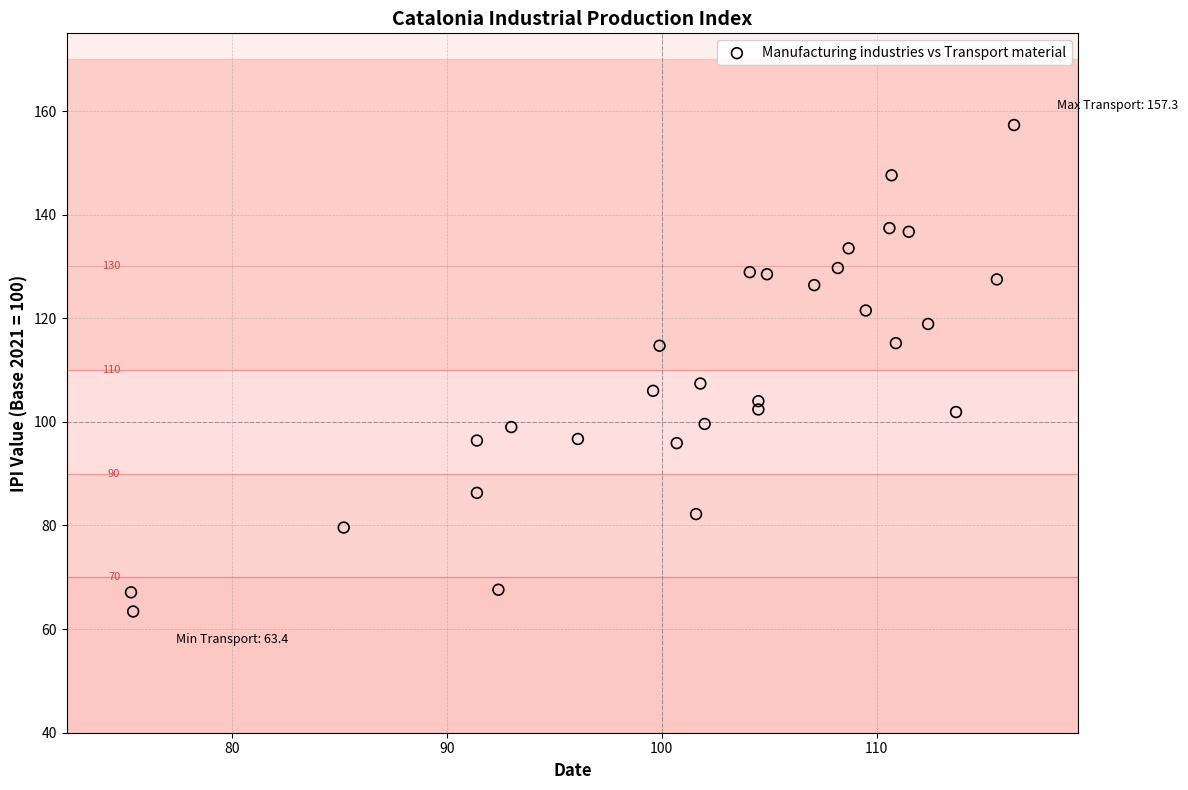

What is the range of Y values (max minus min)?

93.9